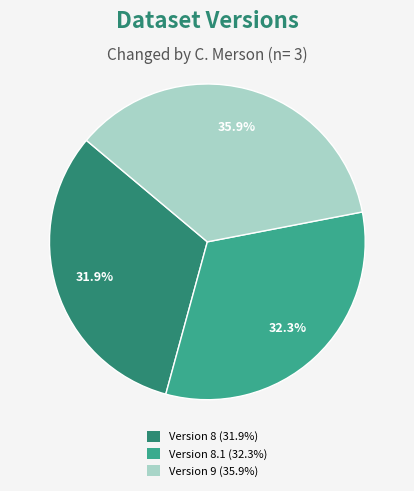

Is there any slice that represents more than half of the pie?

No